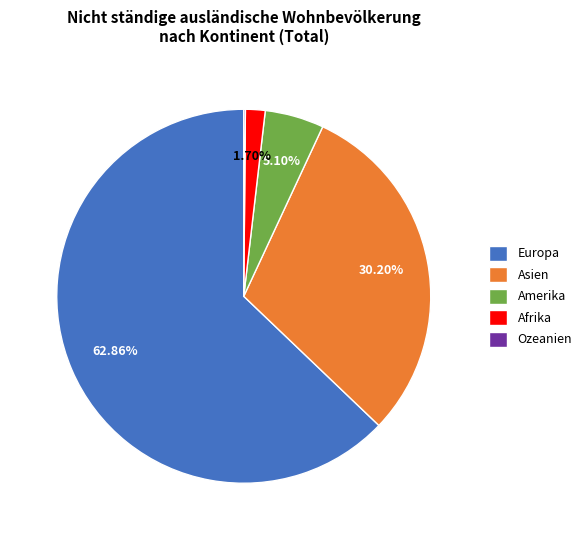

Does Asien represent more than half of the total?

No